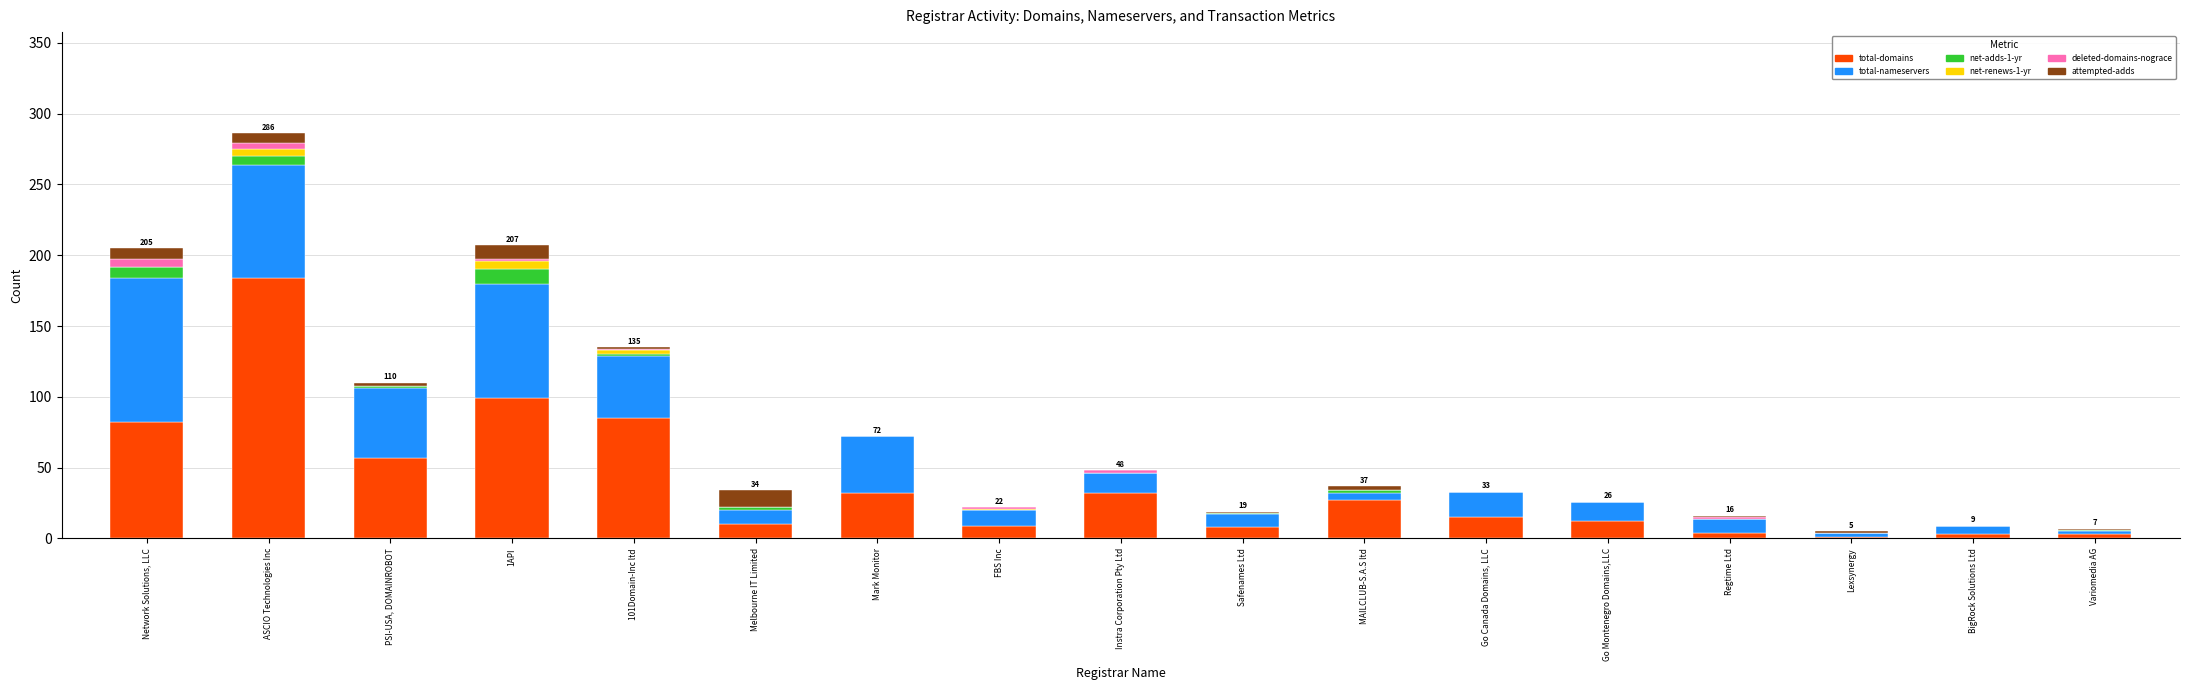

Does the chart contain stacked bars?

Yes